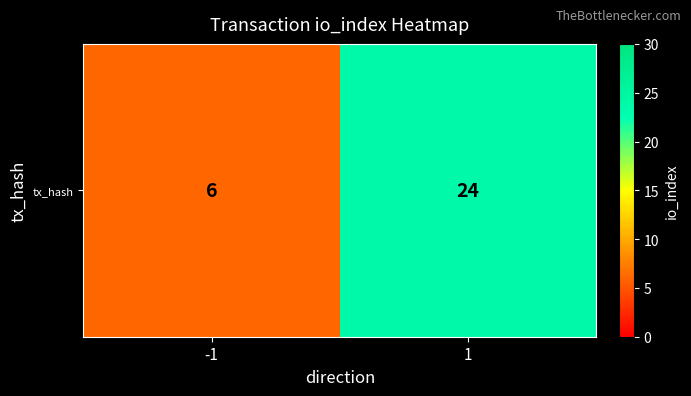

What is the sum of all values?

30